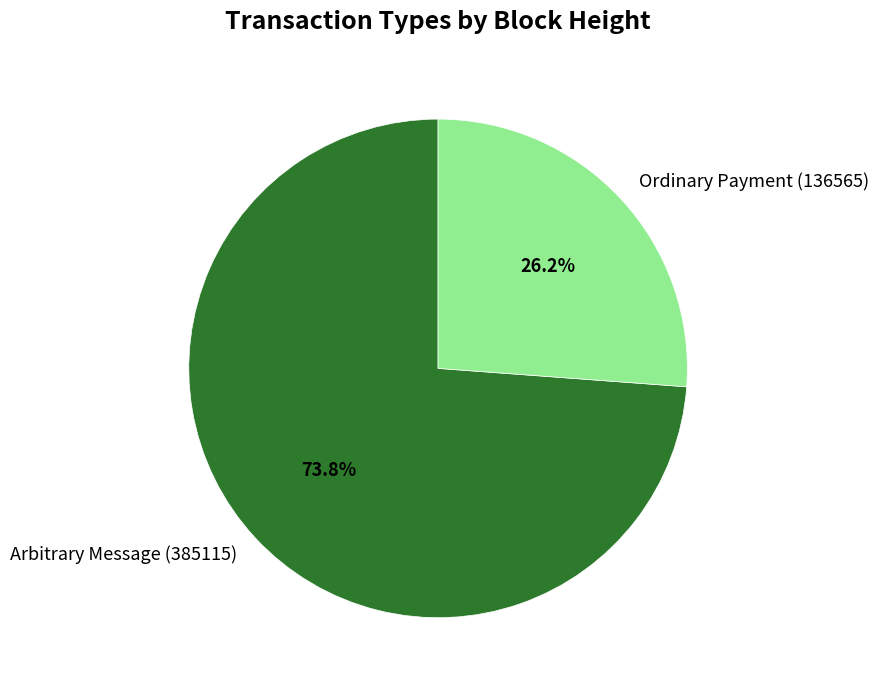

Between Arbitrary Message (385115) and Ordinary Payment (136565), which is larger?

Arbitrary Message (385115)